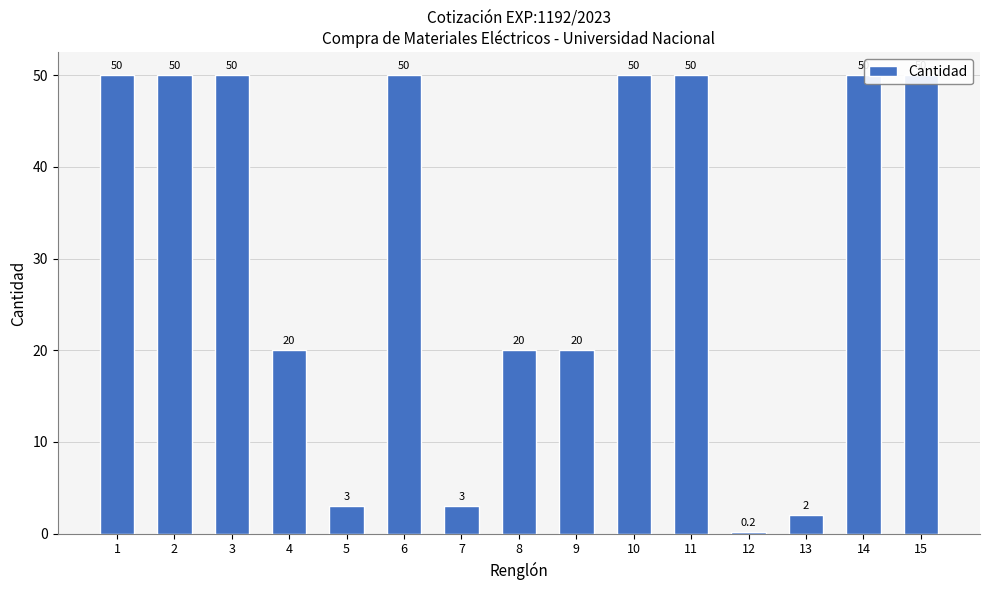

Reading left to right, transcribe all the data shown in this chart.

50.0	50.0	50.0	20.0	3.0	50.0	3.0	20.0	20.0	50.0	50.0	0.2	2.0	50.0	50.0